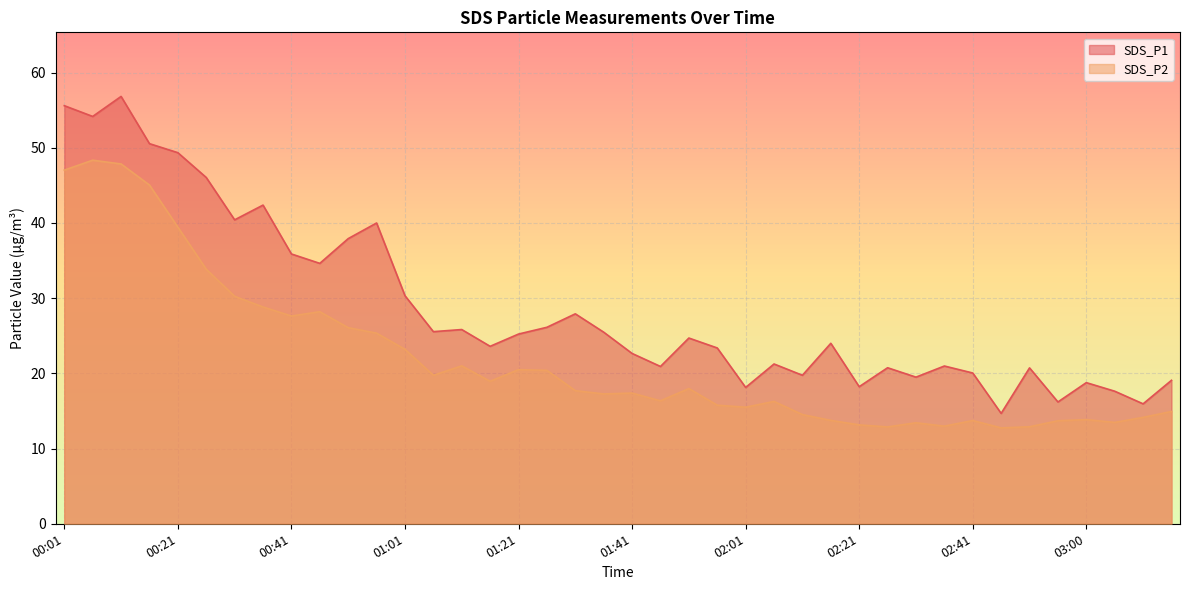

Reading left to right, what are all the values shown in this chart?

SDS_P1: 55.6	54.2	56.8	50.5	49.4	46.0	40.4	42.4	35.9	34.6	37.9	40.0	30.3	25.6	25.8	23.6	25.2	26.1	27.9	25.5	22.6	20.9	24.7	23.4	18.1	21.2	19.8	24.0	18.2	20.8	19.5	21.0	20.1	14.7	20.7	16.2	18.8	17.6	15.9	19.1
SDS_P2: 47.0	48.4	47.9	45.0	39.5	33.9	30.2	28.8	27.6	28.2	26.1	25.4	23.2	19.8	21.0	18.9	20.5	20.4	17.7	17.3	17.4	16.4	18.0	15.8	15.5	16.3	14.5	13.8	13.2	12.9	13.4	13.0	13.7	12.8	12.9	13.7	13.8	13.5	14.2	14.9